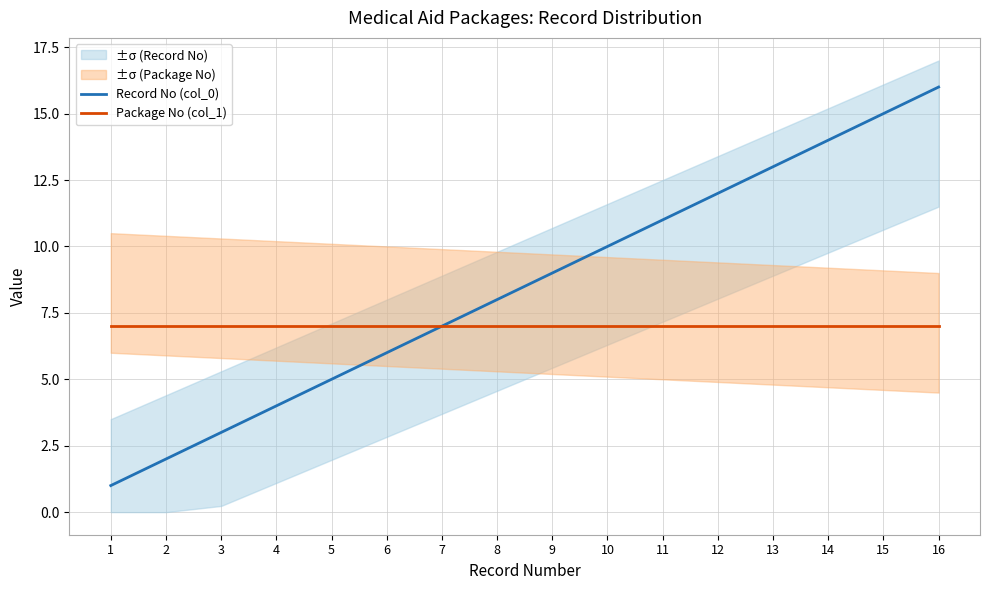

Reading left to right, list all the values displayed in this chart.

Record No (col_0): 1	2	3	4	5	6	7	8	9	10	11	12	13	14	15	16
Package No (col_1): 7	7	7	7	7	7	7	7	7	7	7	7	7	7	7	7